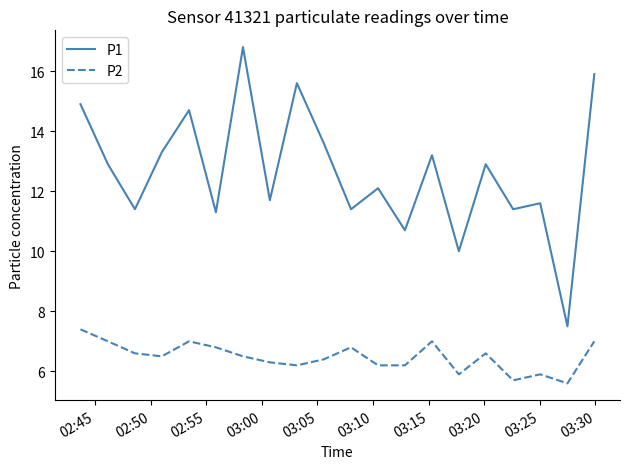

What is the lowest value of the P2 series?

5.6